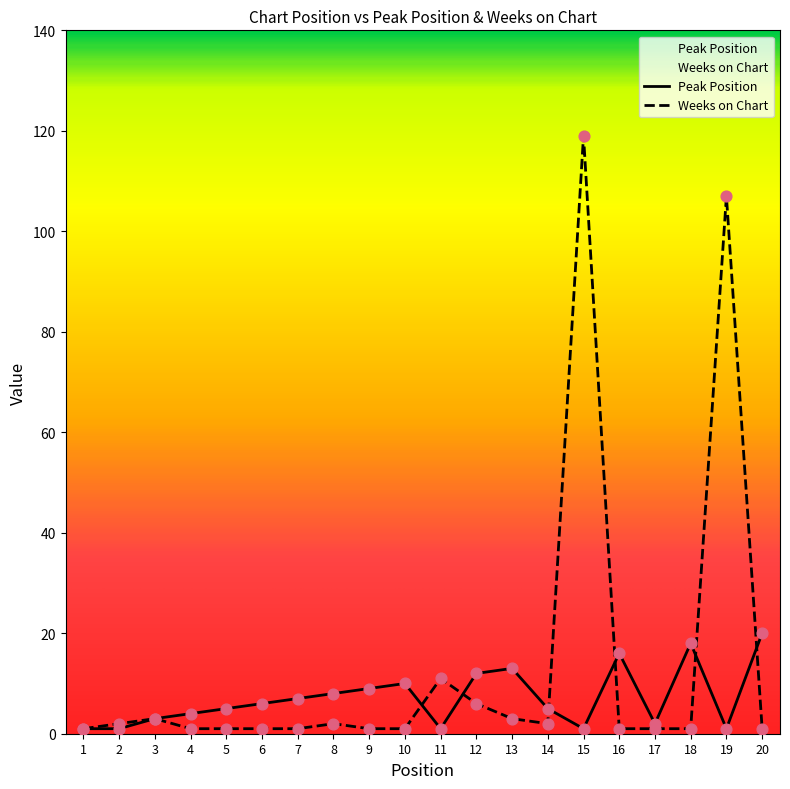

Which series reaches the maximum Y coordinate?

Weeks on Chart